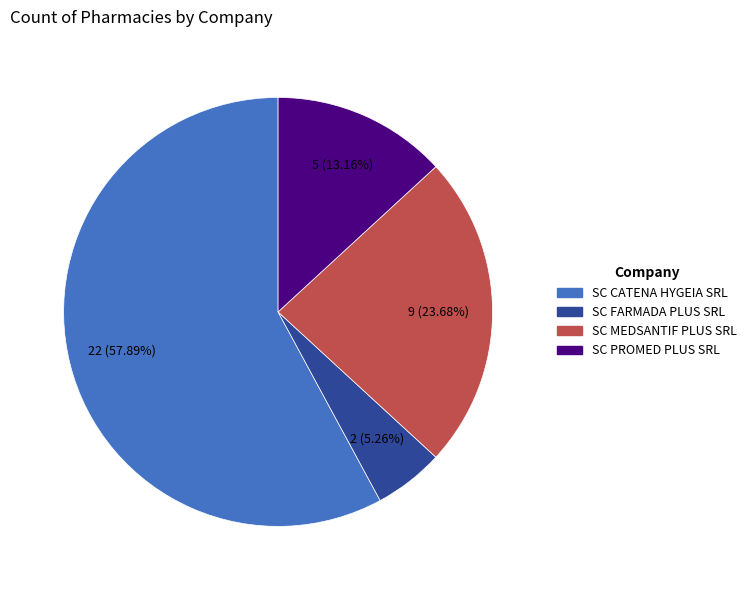

Is it true that SC CATENA HYGEIA SRL is 67% of the pie?

False